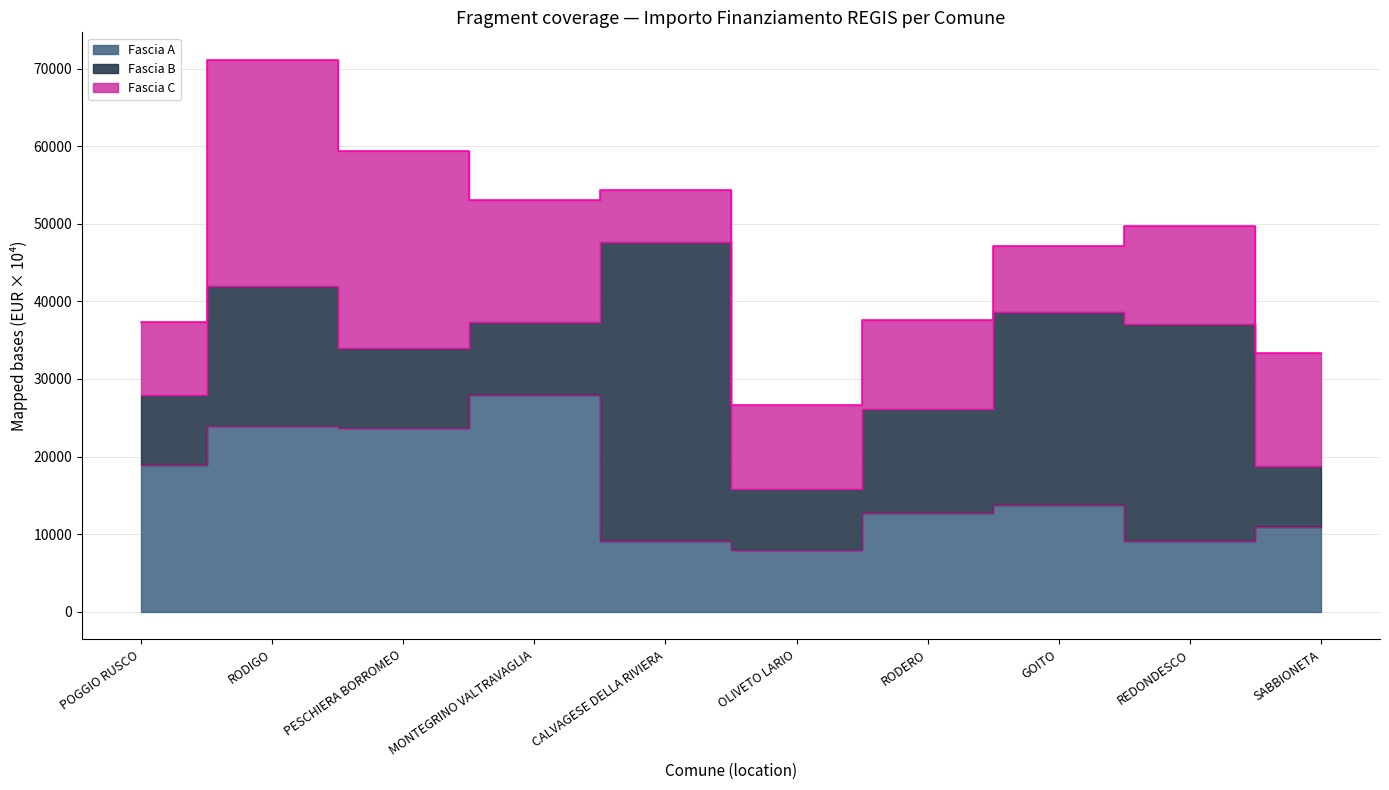

At which label does Fascia C reach its peak?

RODIGO